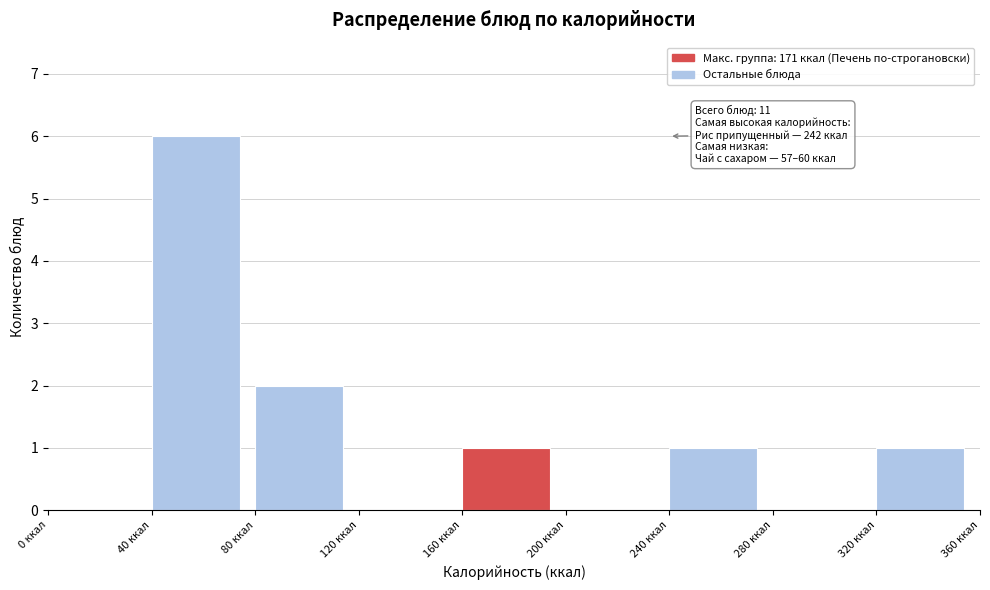

Over which range of the x-axis is the bar tallest?

40 to 80